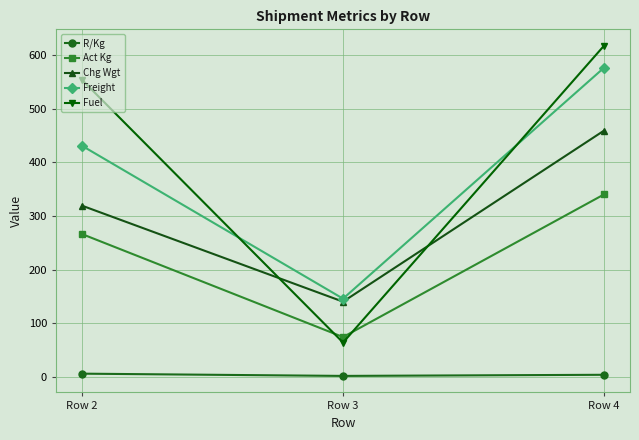

What is the average value of the Fuel series?

411.5